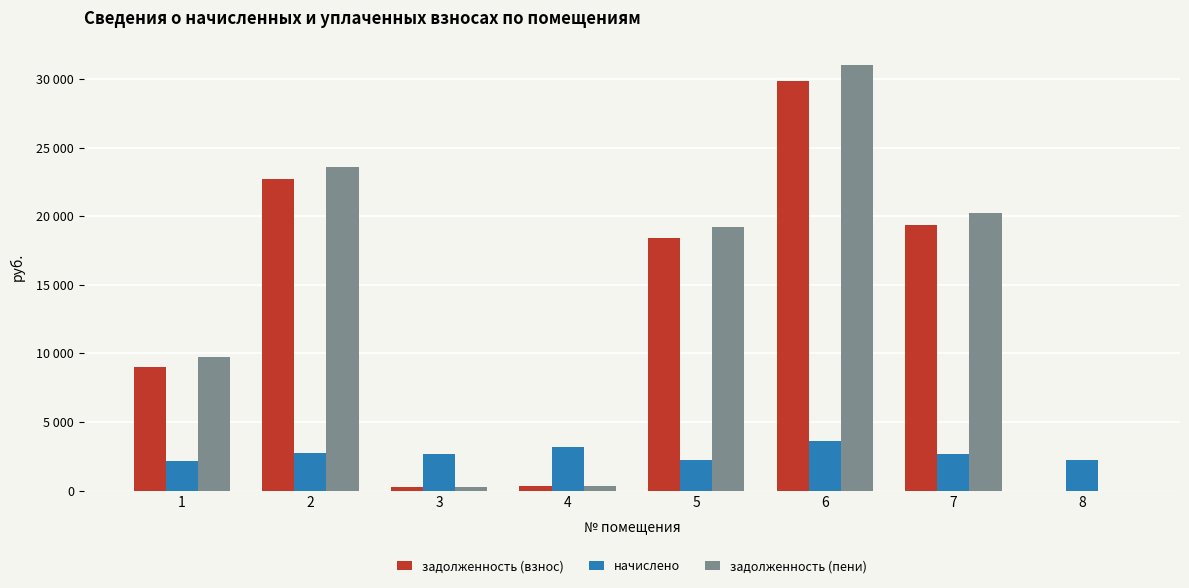

What is the spread (max minus min) of values at 5?

16960.3